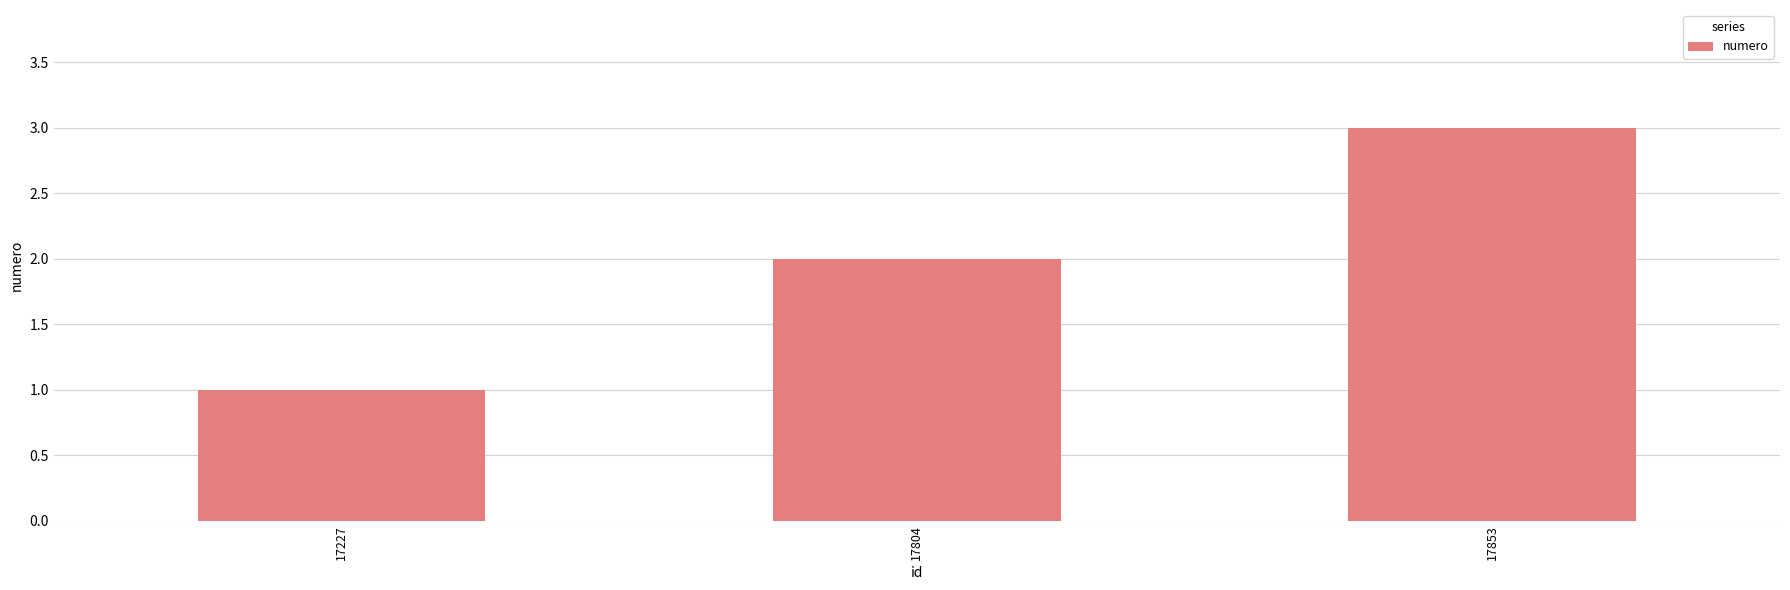

What is the sum of the values at 17227 and 17804?

3